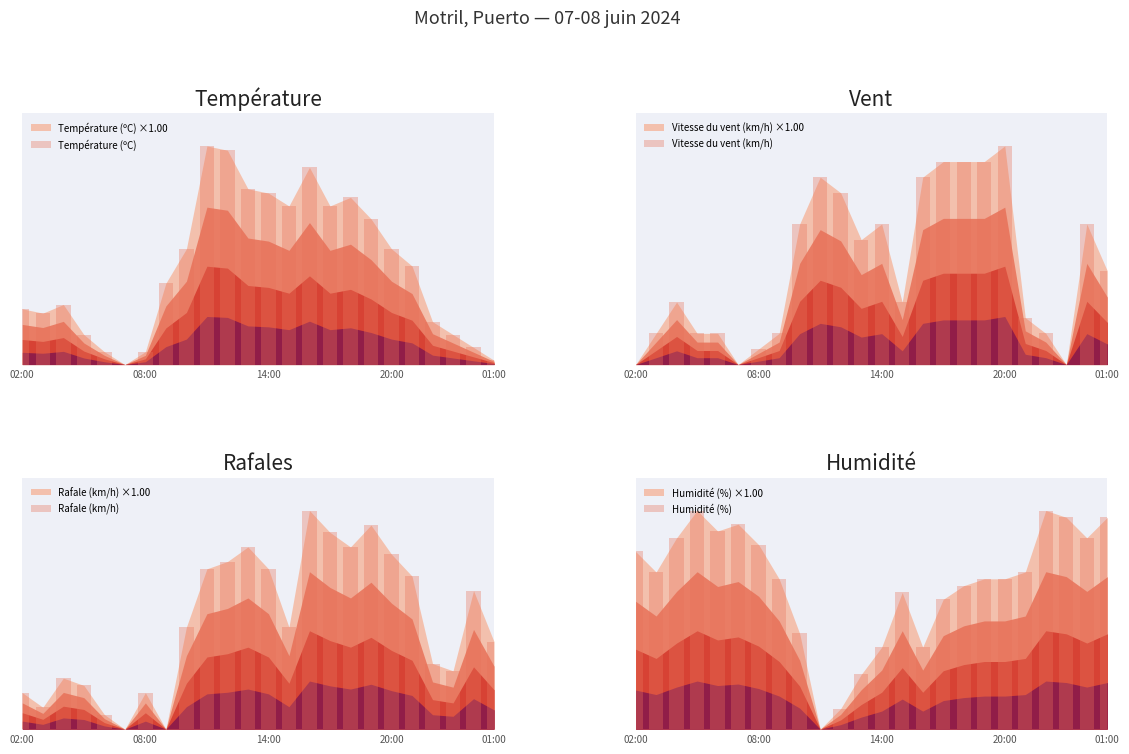

At how many categories does at least one series exceed 0?

24